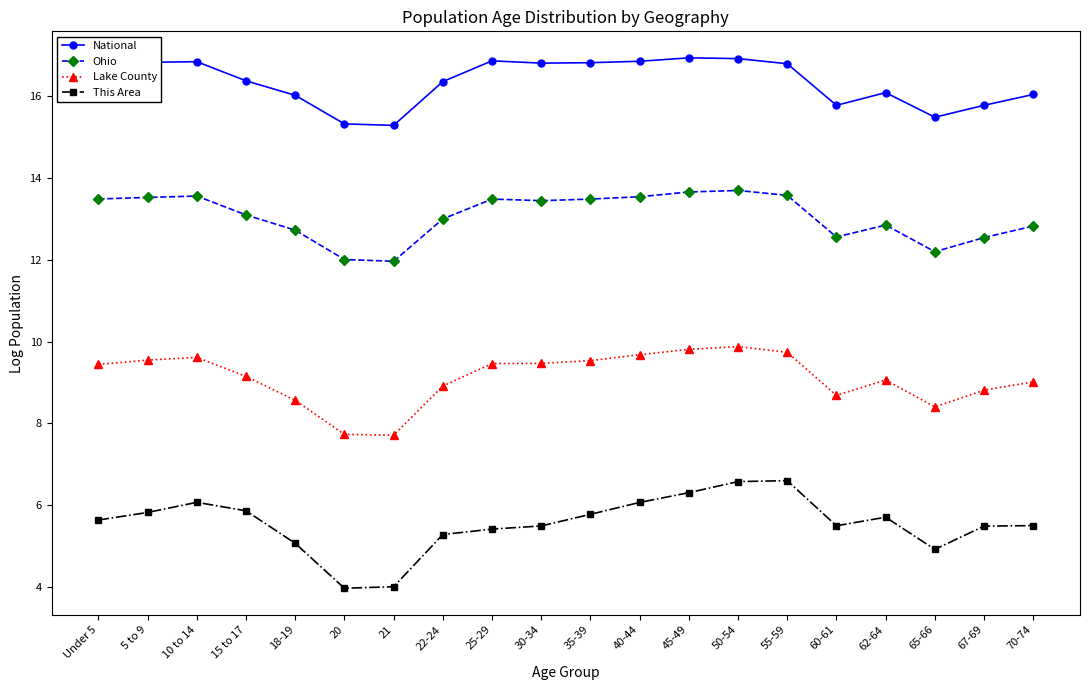

Which series has the largest total across all categories?

National